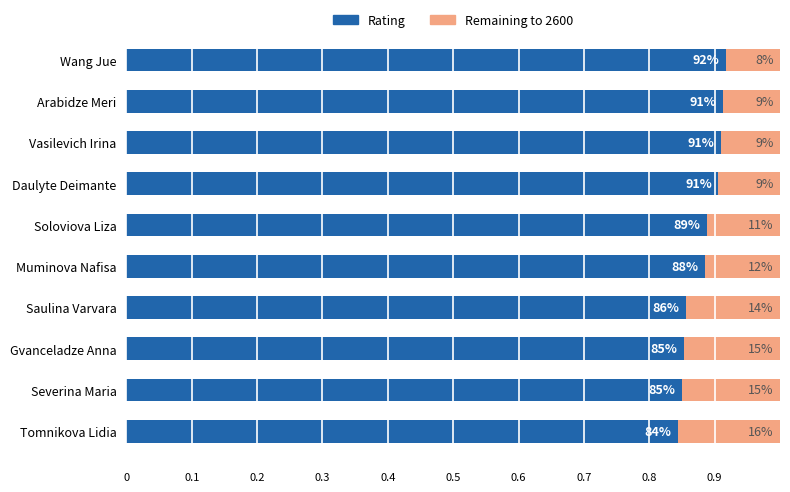

What are all the series names shown in the legend?

Rating, Remaining to 2600